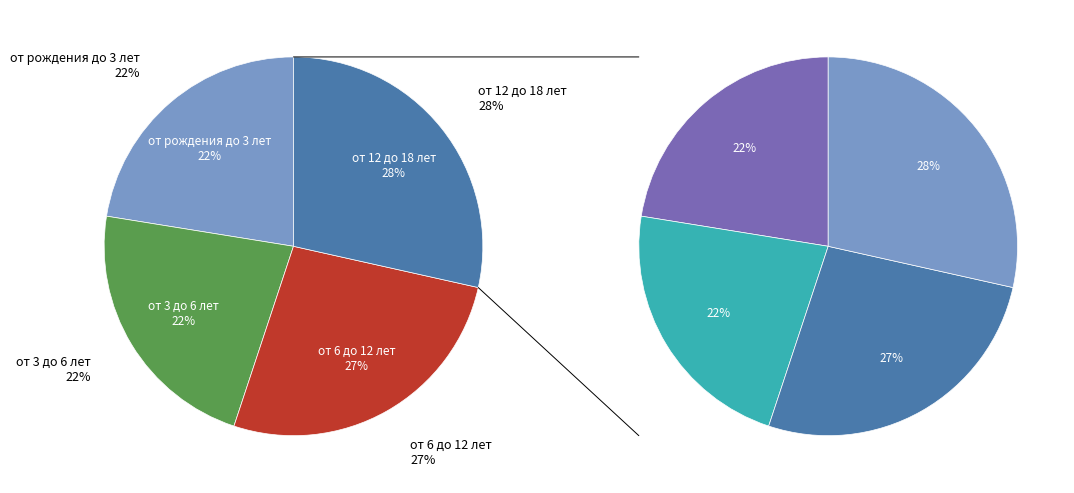

To the nearest percent, what percentage of the pie is от 3 до 6 лет?

22%